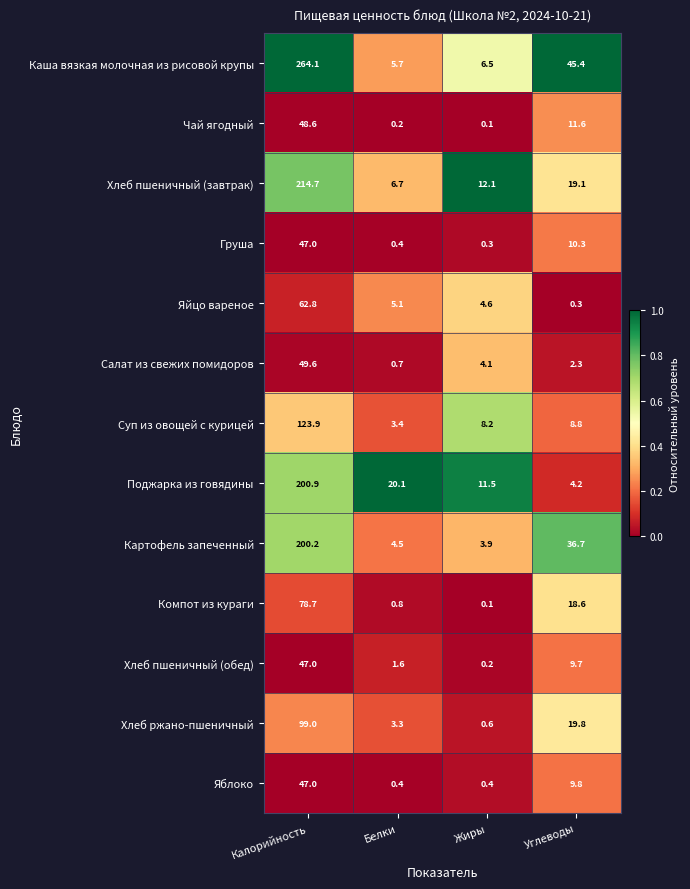

List the labels in order of Груша value, largest first.

Калорийность, Углеводы, Белки, Жиры